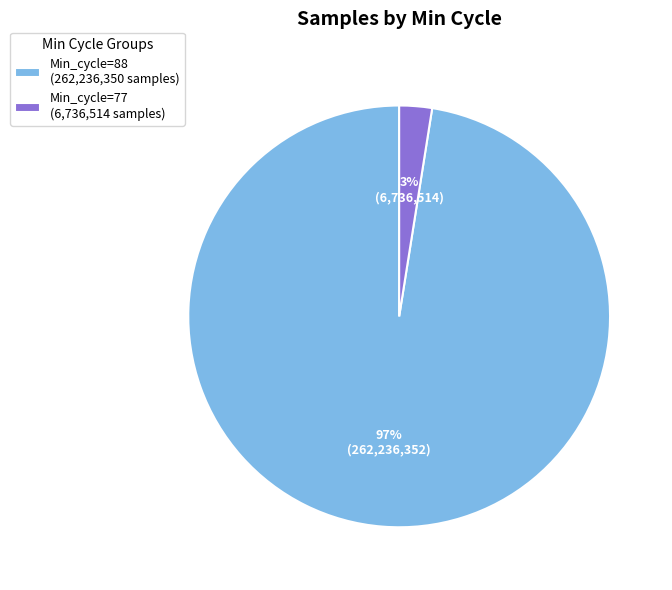

Does any single category account for the majority?

Yes